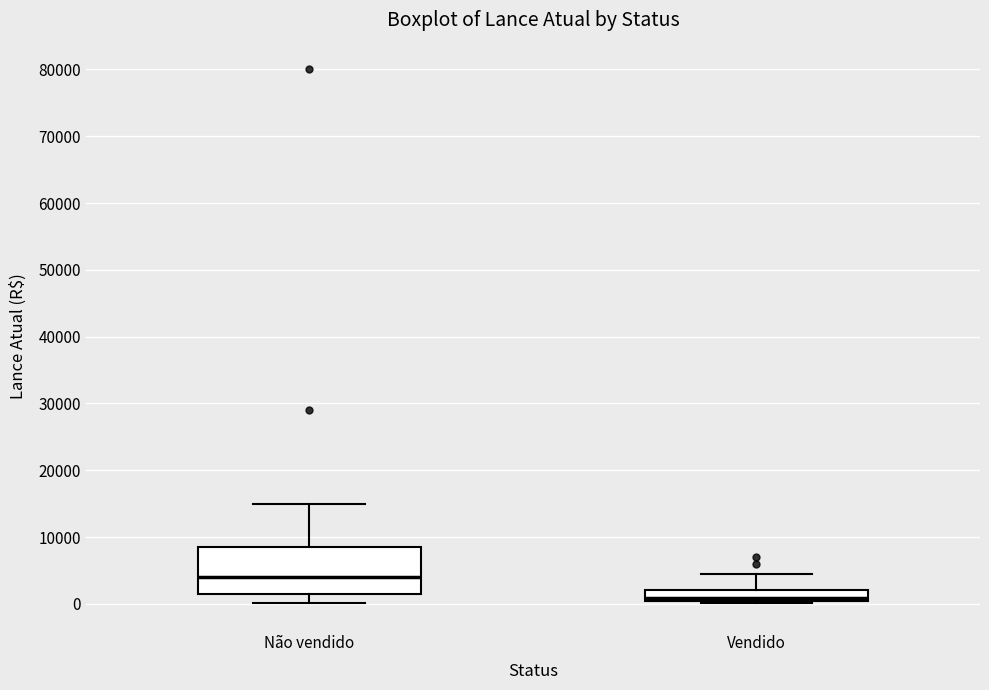

Reading left to right, read every box against the y-axis: the position of its median line, the range the box covers, and the ends of its whiskers. The values are not printed on the chart, so give them approximately, as read against the axis.

Não vendido: median 4000, box 1000 to 9000, whiskers 0 to 15000
Vendido: median 1000, box 0 to 2000, whiskers 0 (just below the box's lower edge) to 5000